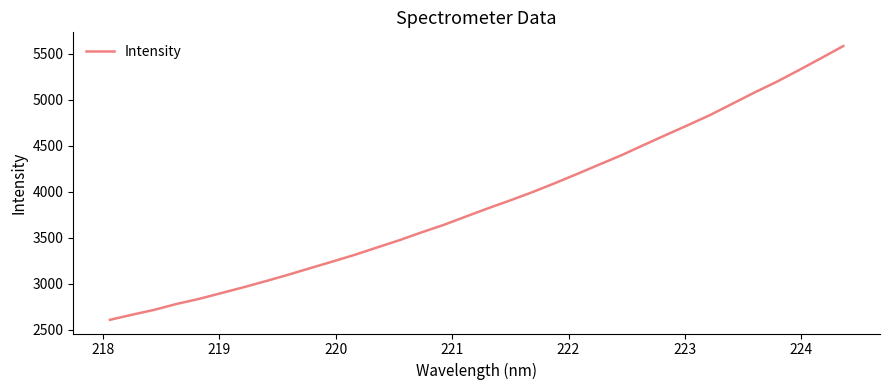

What is the minimum value shown in the chart?

2606.4